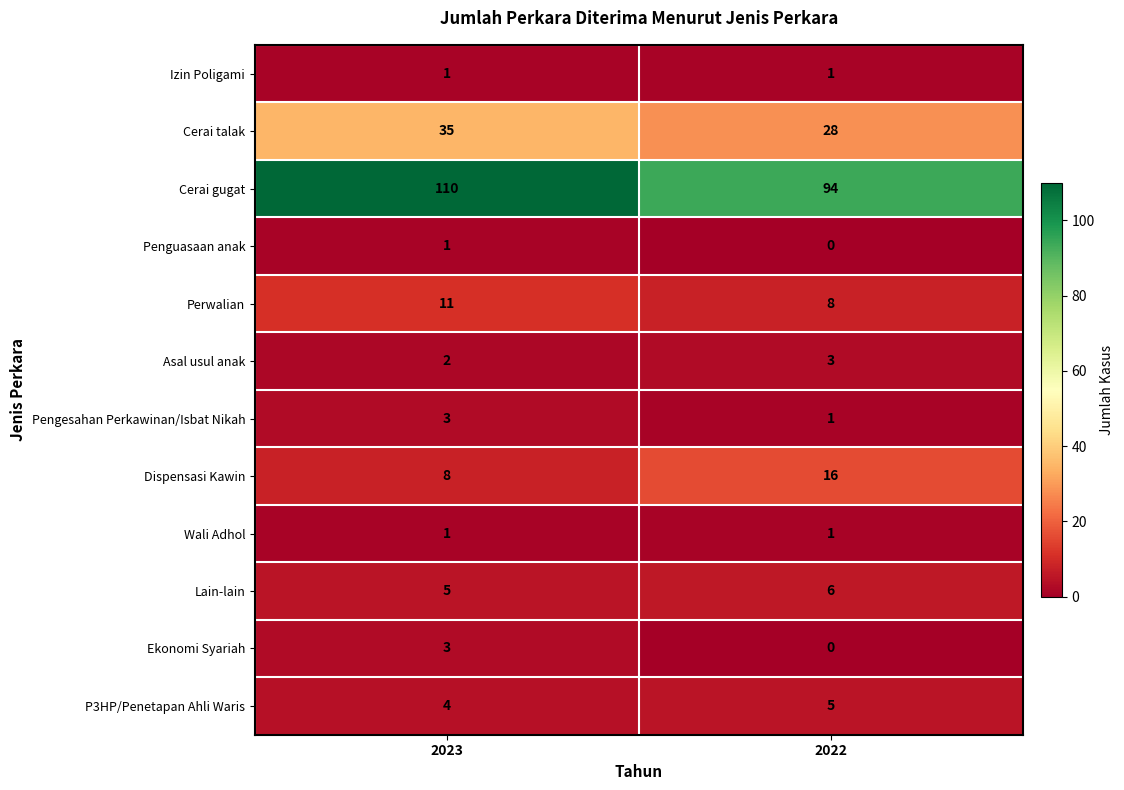

What is the spread (max minus min) of values at 2023?

109